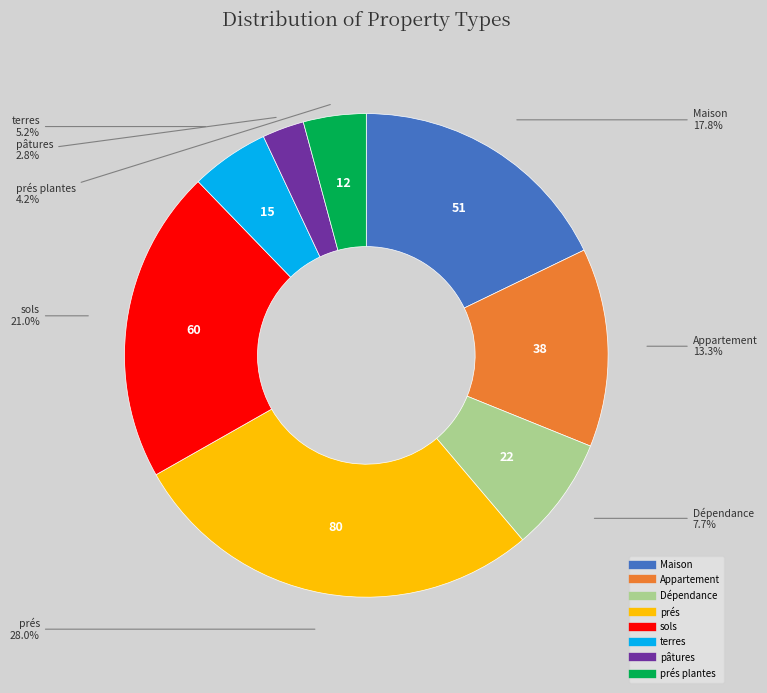

Does any single category account for the majority?

No